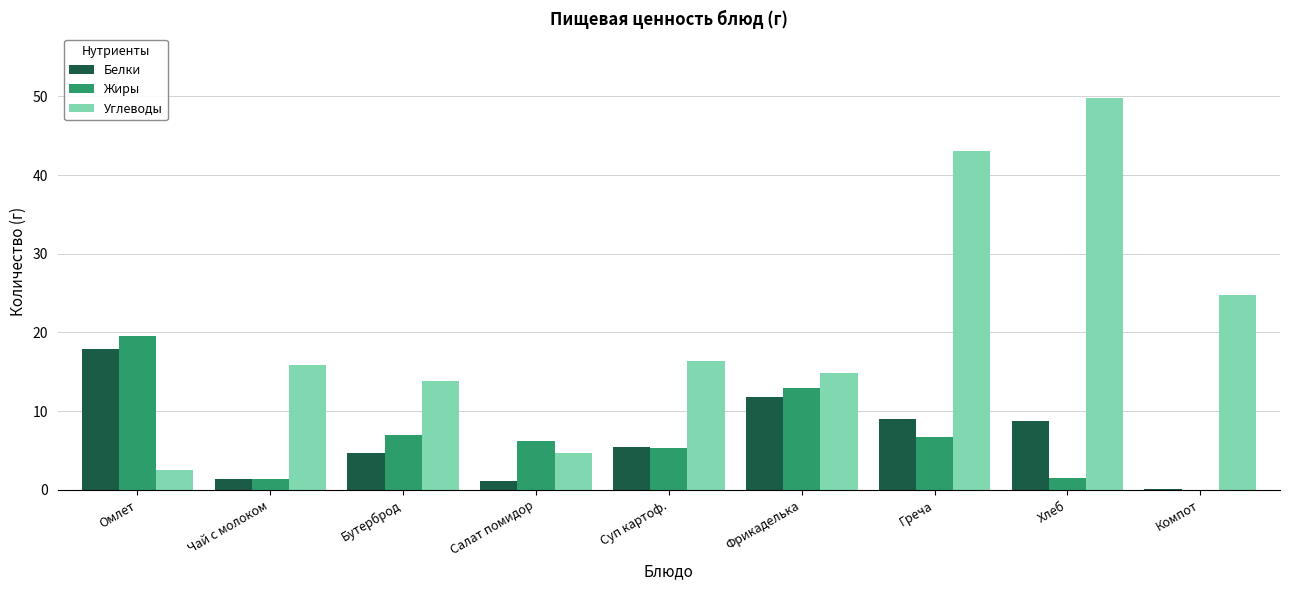

Is the value of Жиры at Фрикаделька greater than the value of Углеводы at Греча?

No